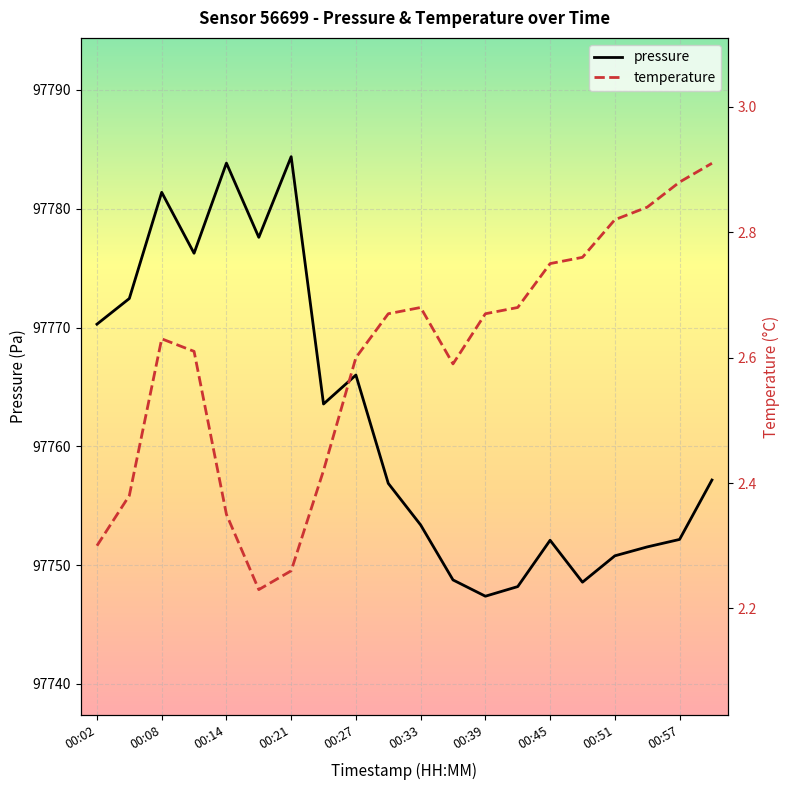

The value of pressure at 00:57 is 24770.7. True or false?

False